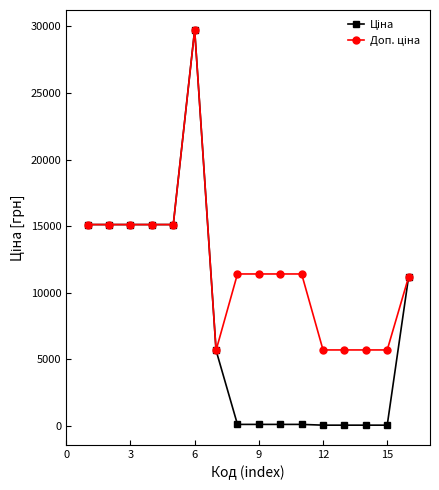

At how many categories does at least one series exceed 14606?

6